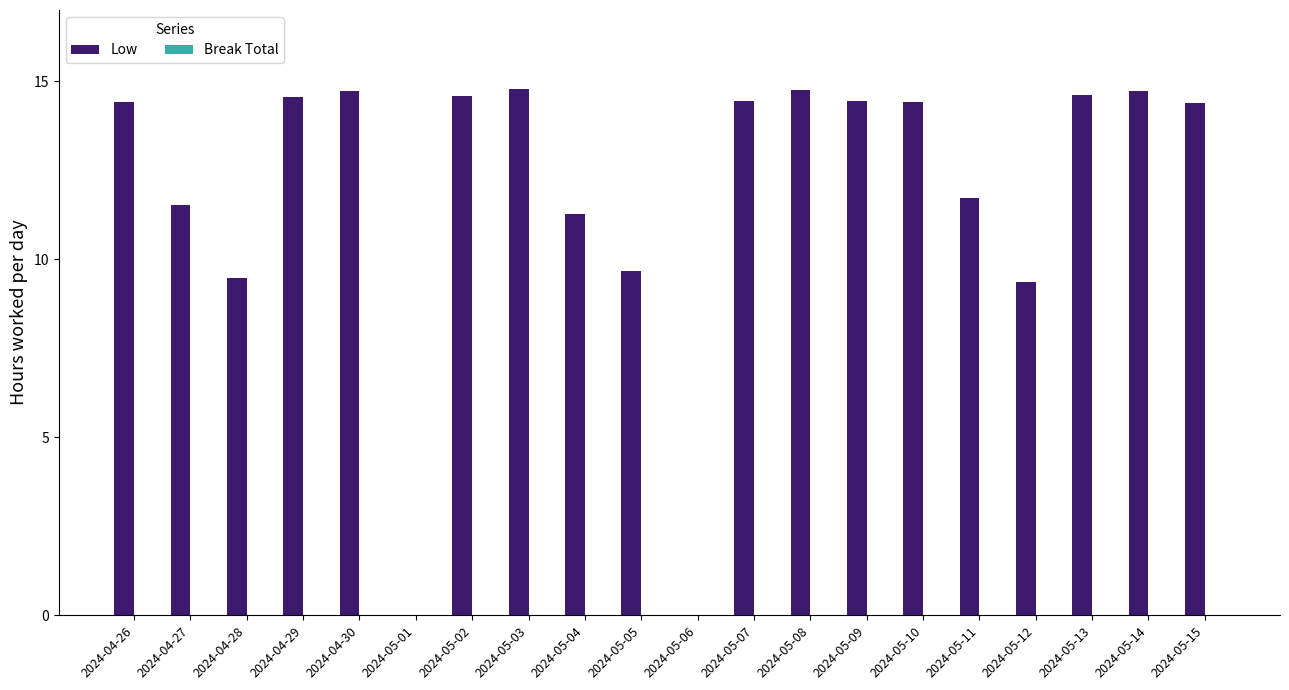

What is the greatest value displayed?

14.8